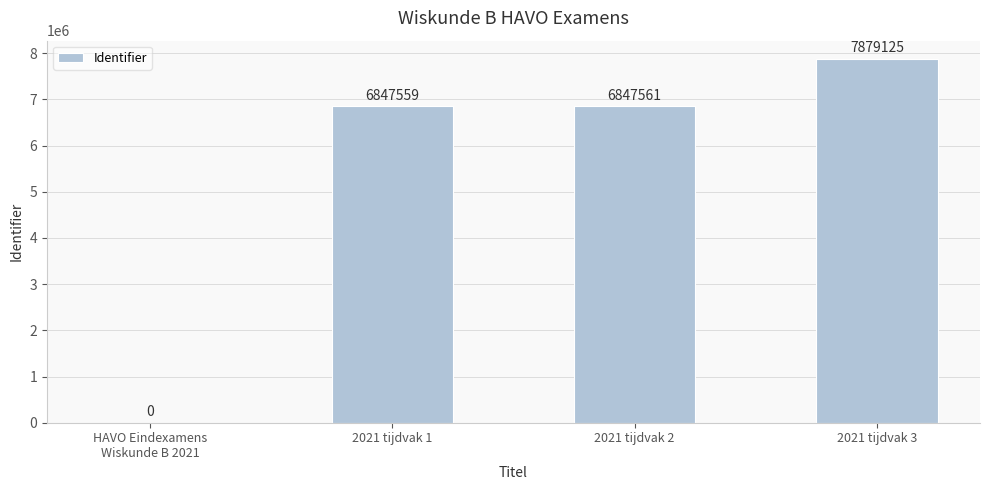

True or false: the data shows 7879125 at 2021 tijdvak 3.

True